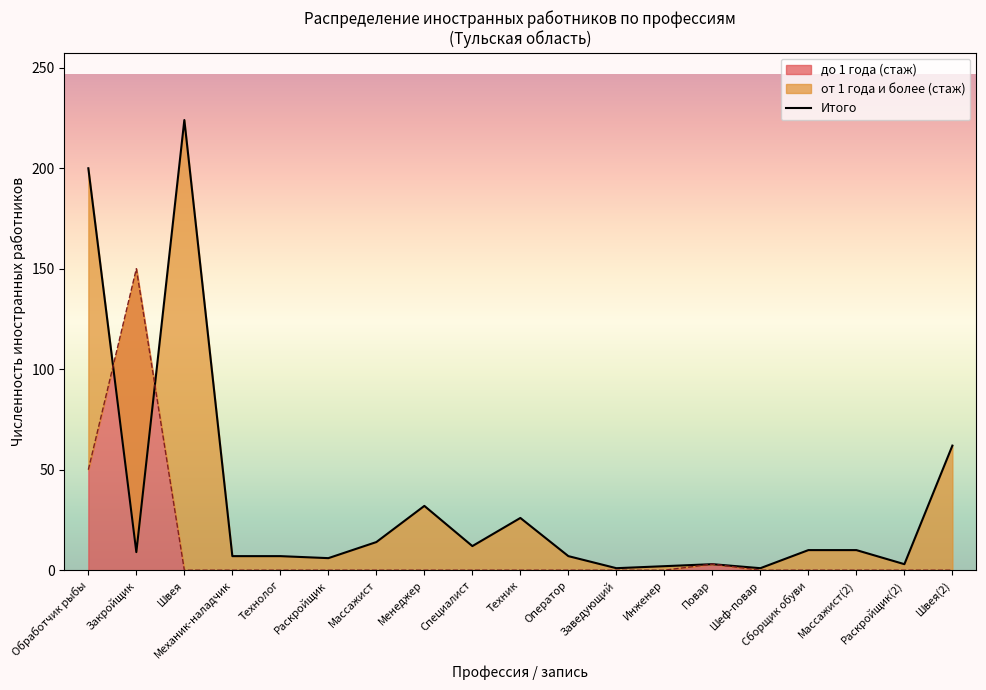

At which label does до 1 года (стаж) reach its peak?

Закройщик